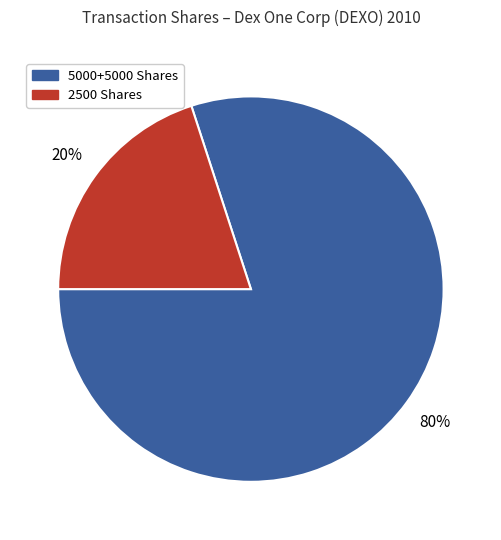

To the nearest percent, what is the average slice percentage?

50%